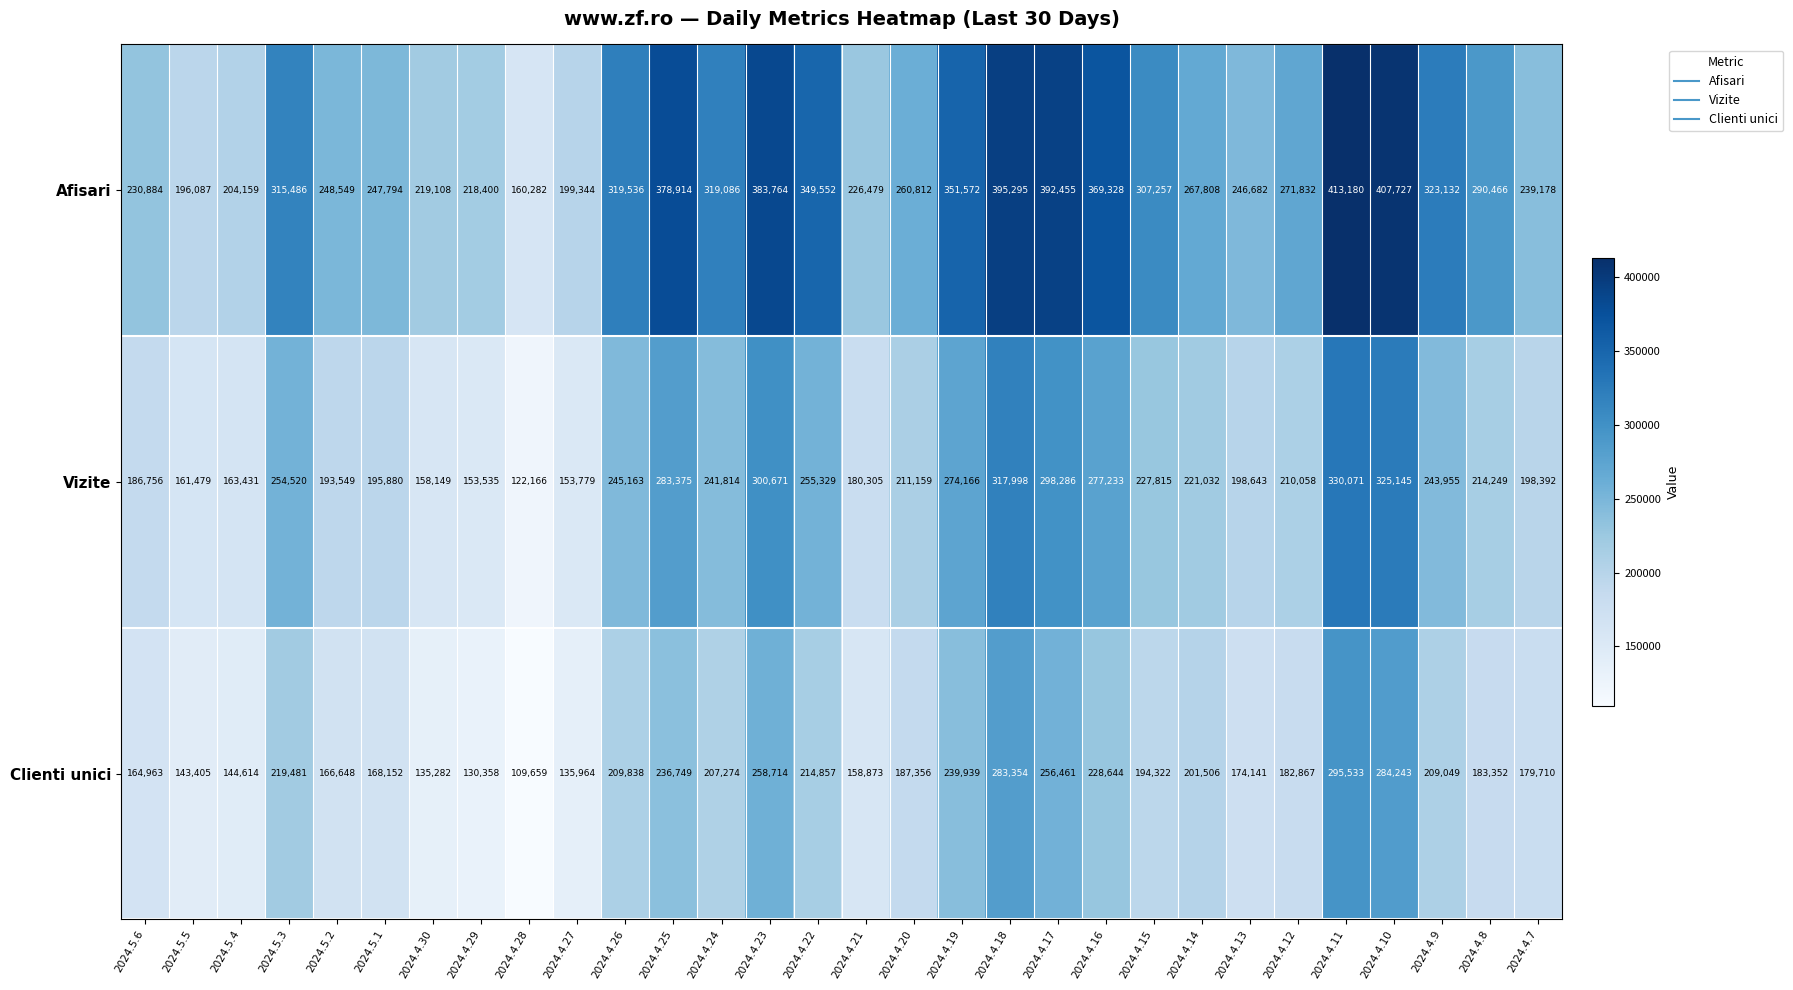

What is the greatest value displayed?

413180